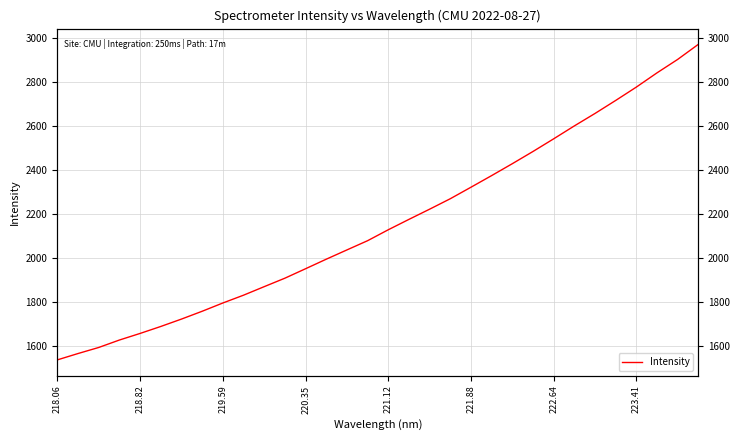

True or false: there are more than 1 points higher than both neighbors.

False